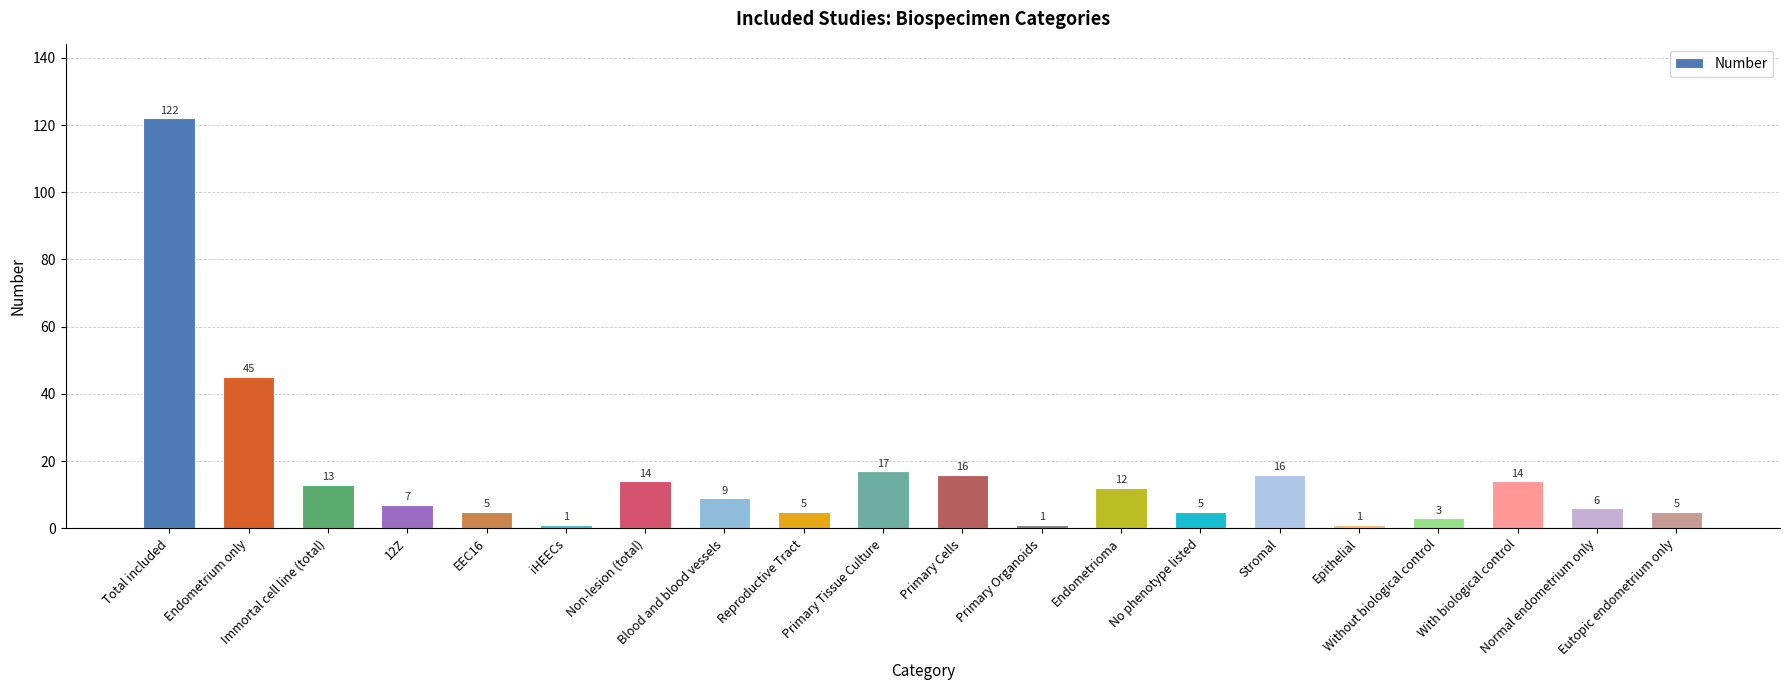

What is the value of the 6th bar from the left?

1